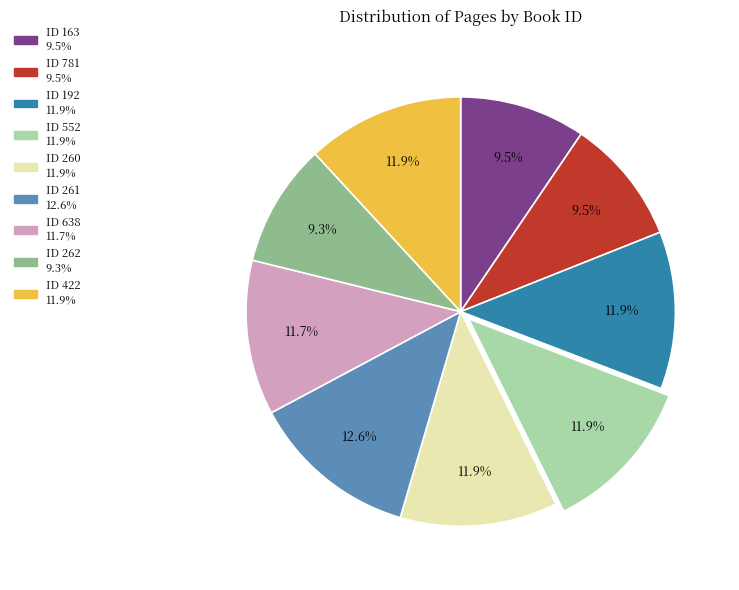

How many slices are in this pie chart?

9